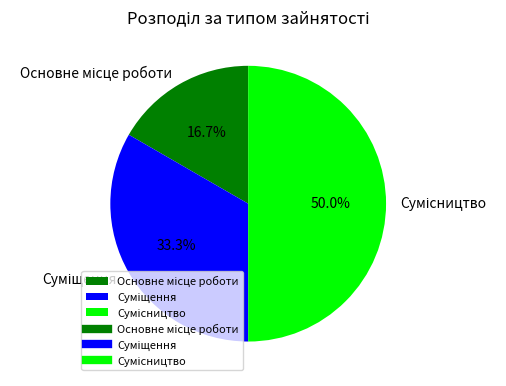

How many slices are in this pie chart?

3